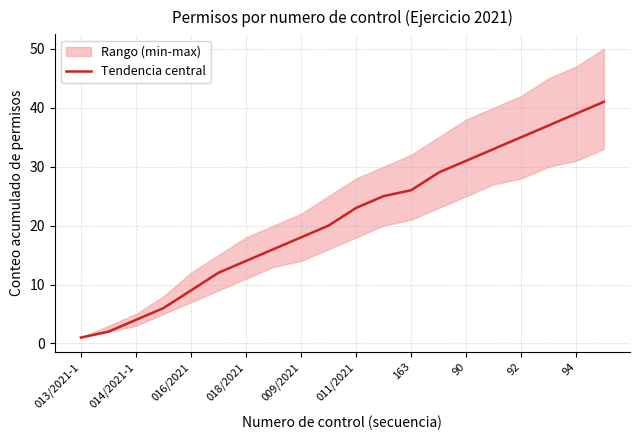

What is the label of the 18th point from the left?

17